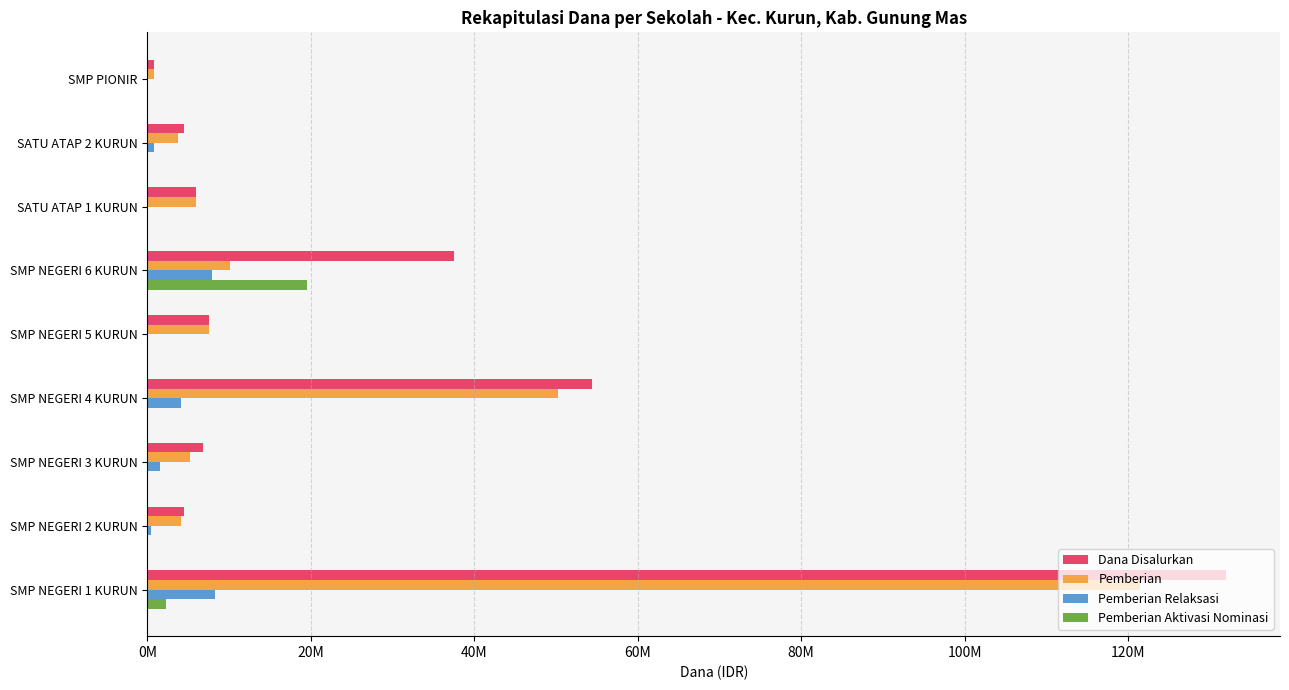

What are all the series names shown in the legend?

Dana Disalurkan, Pemberian, Pemberian Relaksasi, Pemberian Aktivasi Nominasi